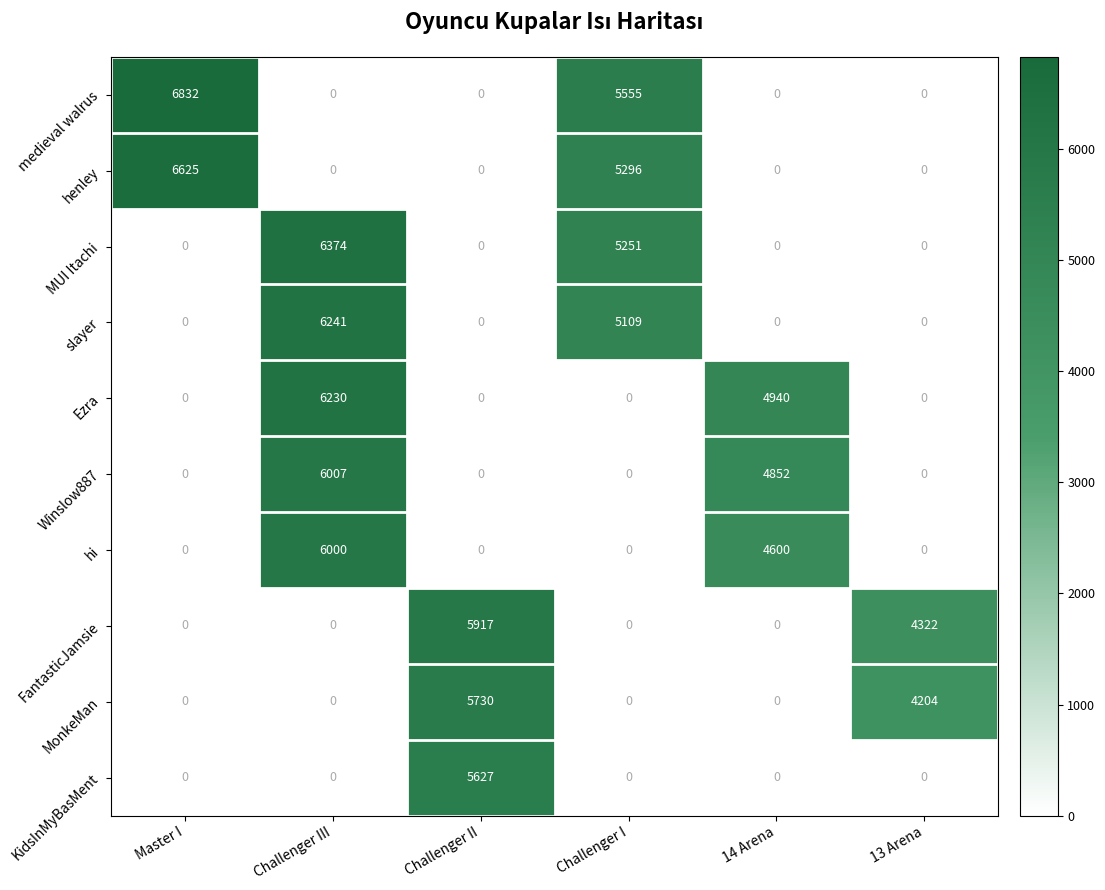

Between Challenger I and 14 Arena, which series saw the biggest shift?

medieval walrus